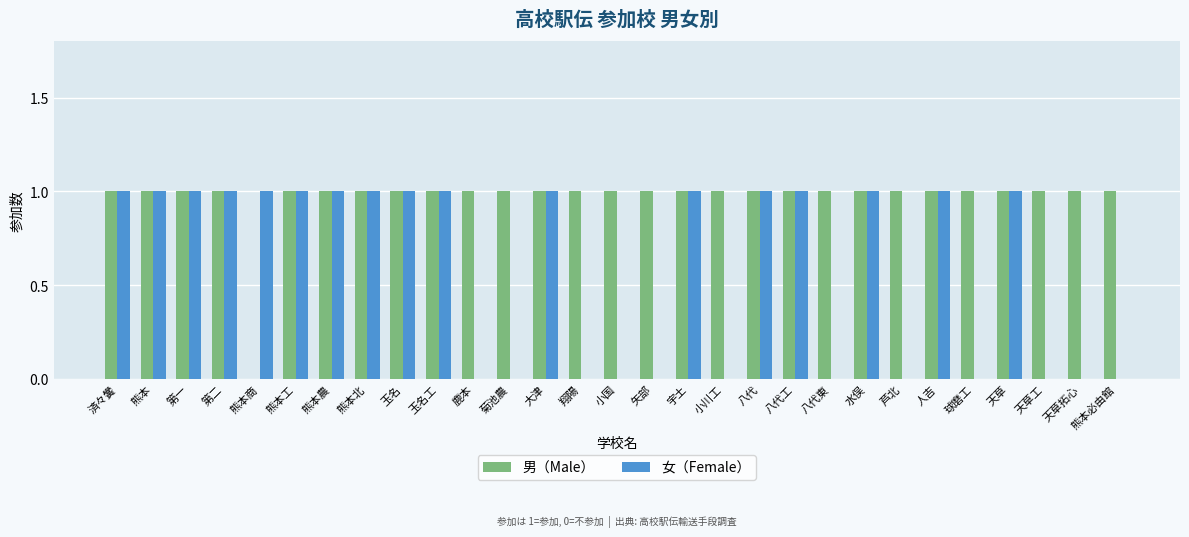

The 女（Female） series shows 1 at 人吉. True or false?

True